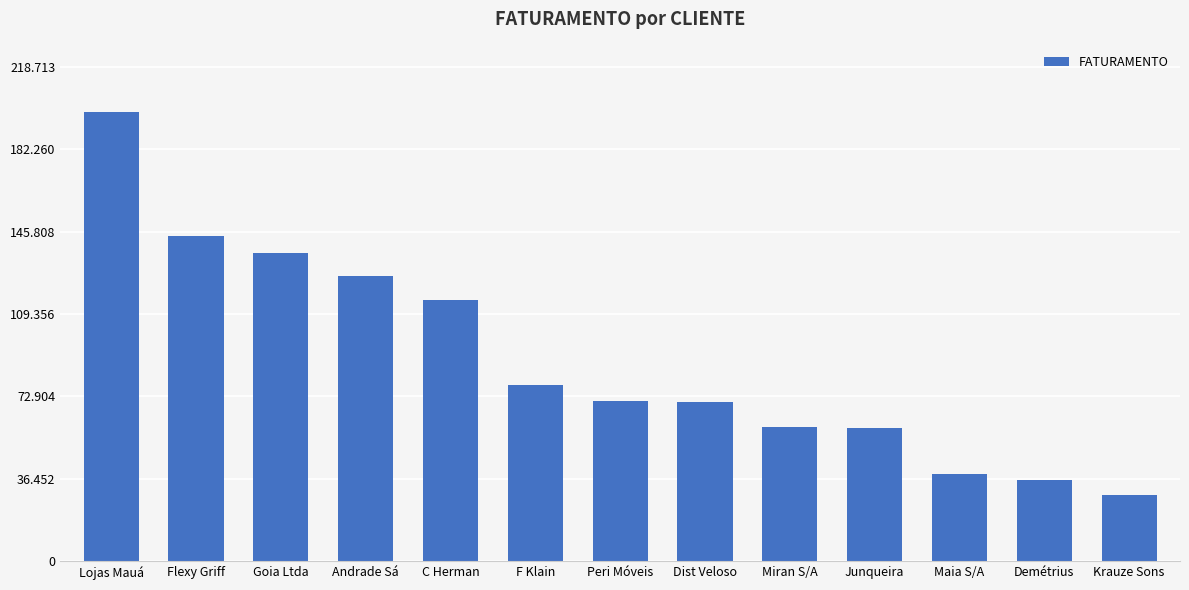

Between Demétrius and Krauze Sons, which is larger?

Demétrius